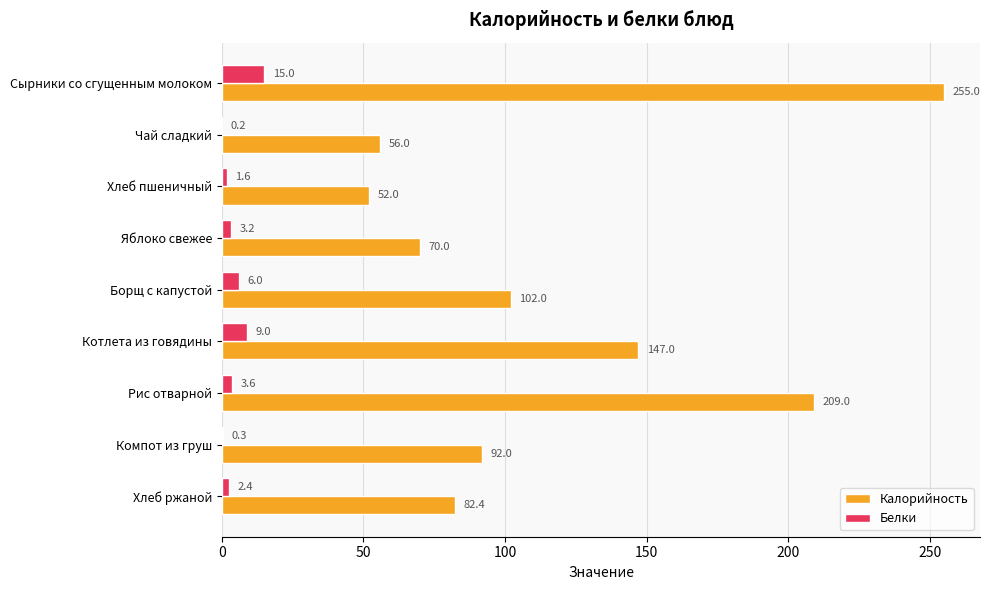

What is the sum of the Калорийность values at Хлеб пшеничный and Сырники со сгущенным молоком?

307.0